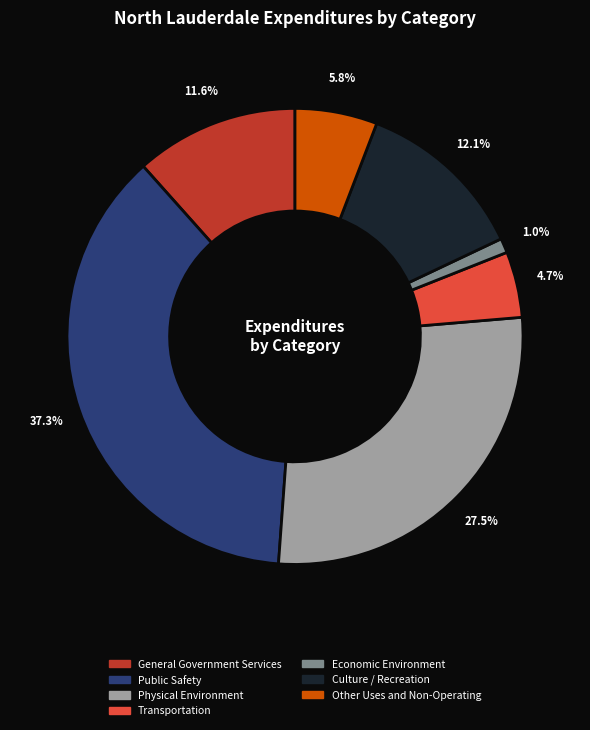

What percentage is the Other Uses and Non-Operating slice, to the nearest percent?

6%